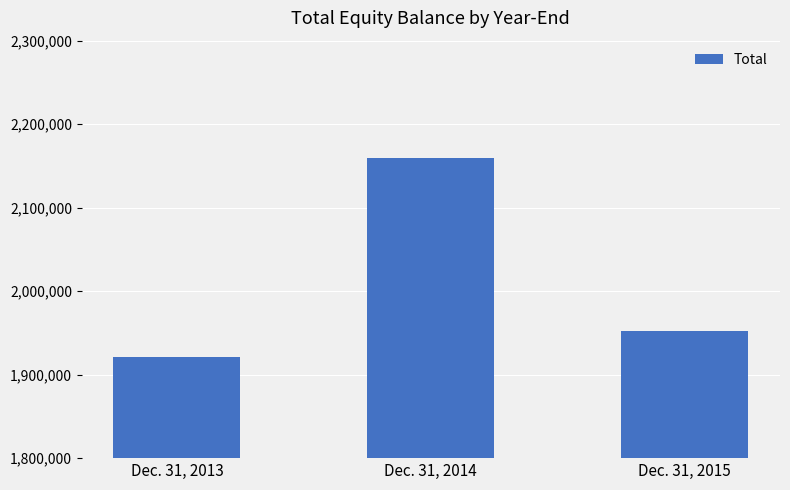

The value at Dec. 31, 2015 is 676671. True or false?

False